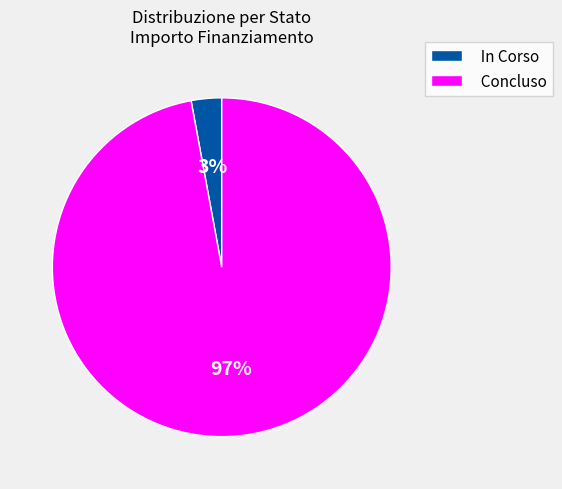

The In Corso slice represents 15% of the pie. True or false?

False